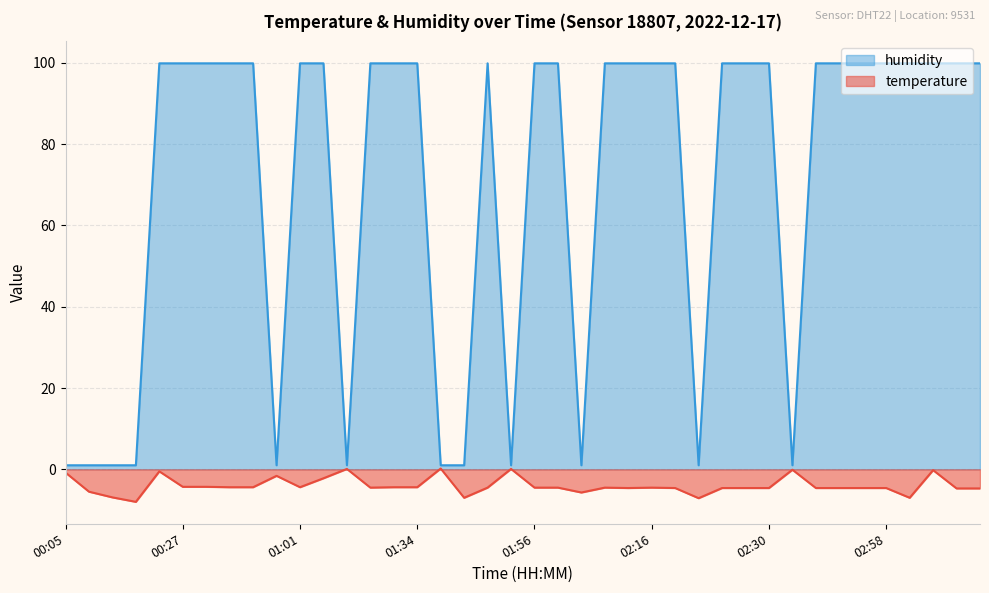

How many lines are shown in the chart?

2